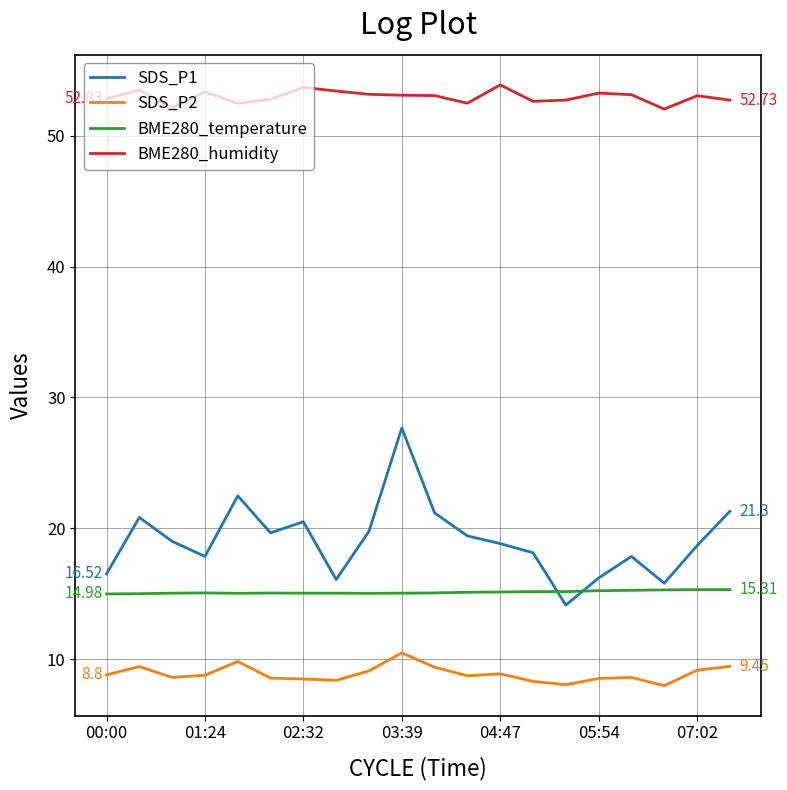

Count the number of data series in this chart.

4